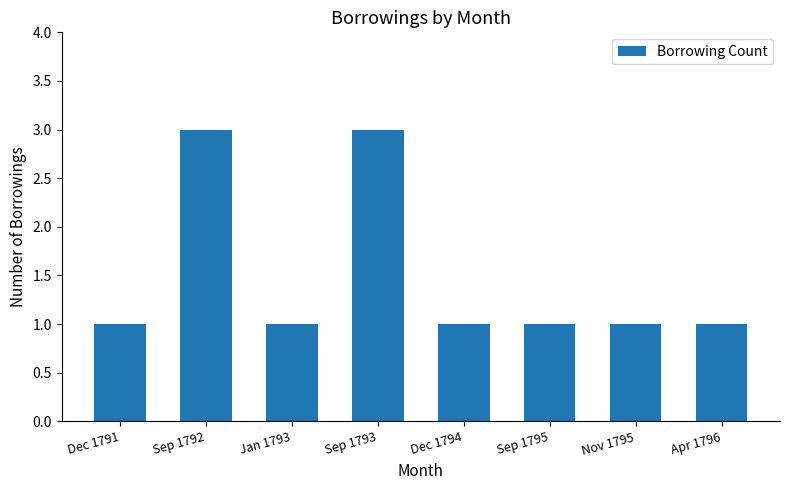

What is the difference between the maximum and minimum values?

2